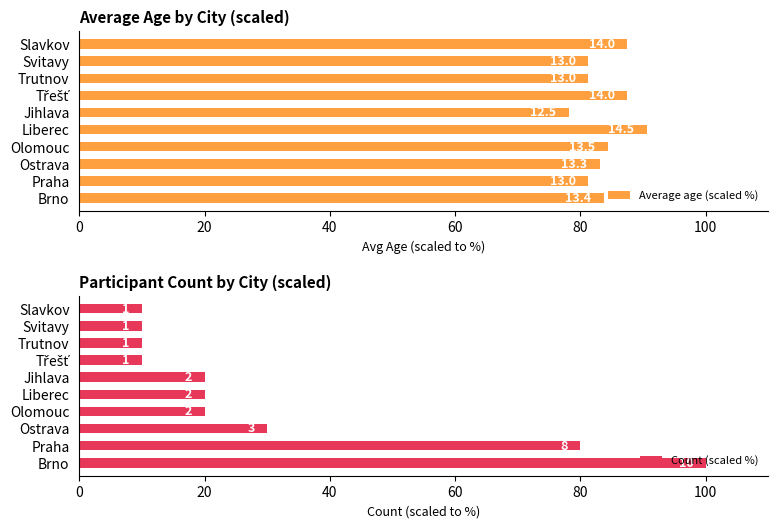

Which has a higher value, Liberec or Brno?

Liberec